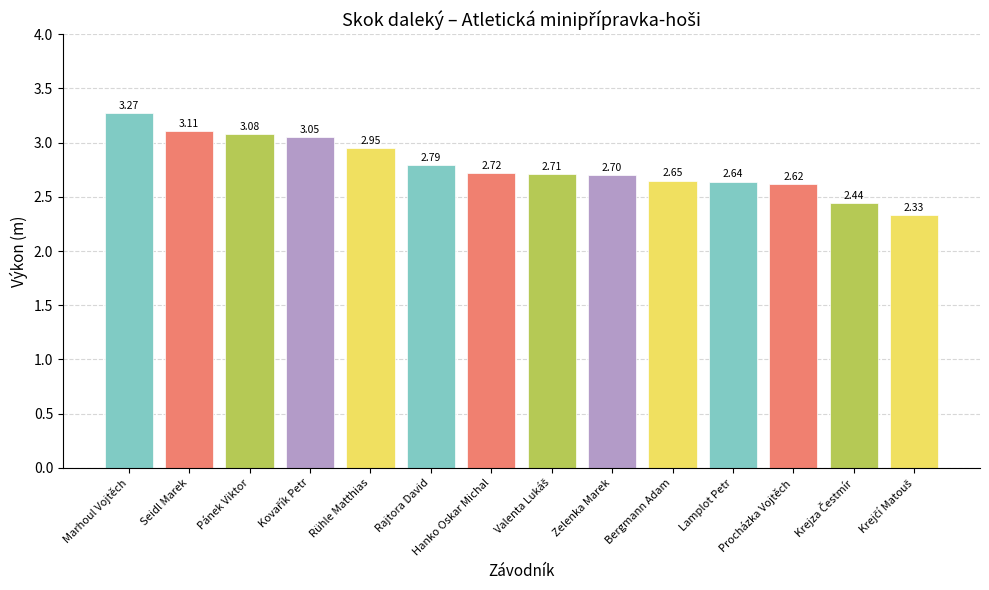

How many distinct data groups are displayed?

1